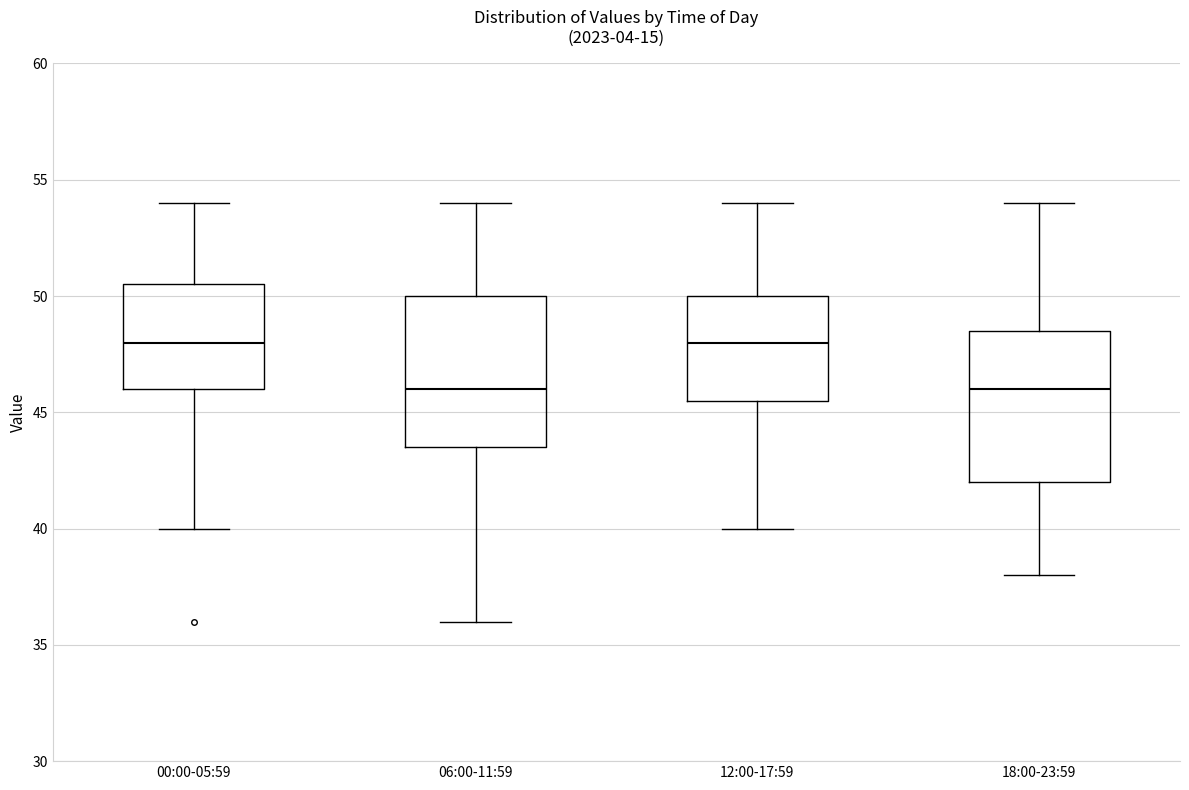

Reading left to right, read every box against the y-axis: the position of its median line, the range the box covers, and the ends of its whiskers. The values are not printed on the chart, so give them approximately, as read against the axis.

00:00-05:59: median 48.0, box 46.0 to 50.5, whiskers 40.0 to 54.0
06:00-11:59: median 46.0, box 43.5 to 50.0, whiskers 36.0 to 54.0
12:00-17:59: median 48.0, box 45.5 to 50.0, whiskers 40.0 to 54.0
18:00-23:59: median 46.0, box 42.0 to 48.5, whiskers 38.0 to 54.0